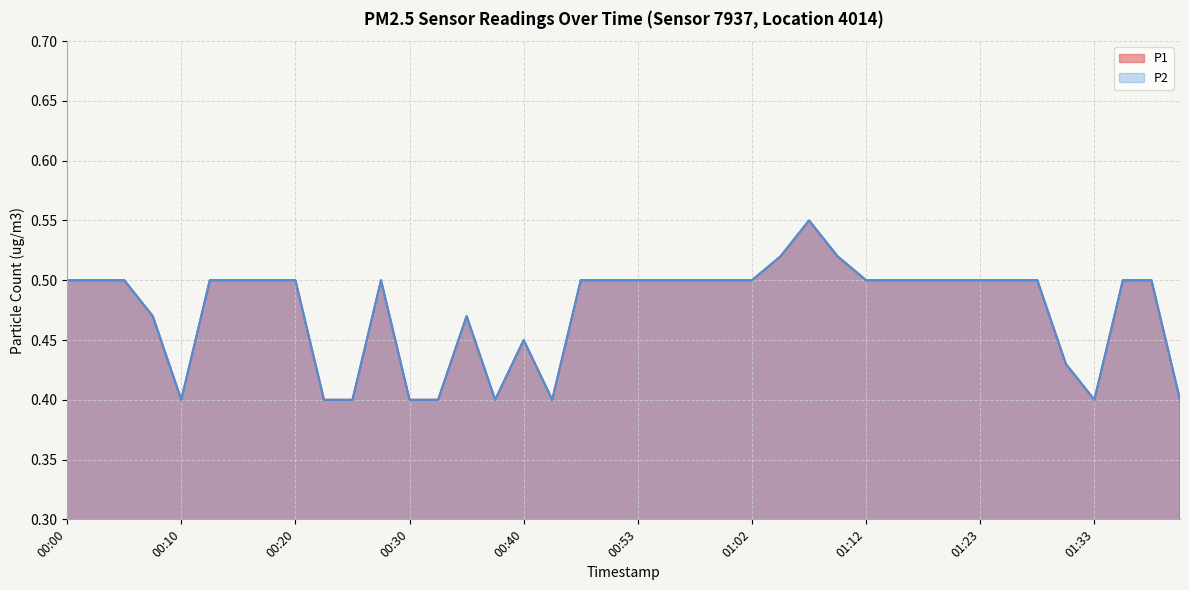

What is the label of the 32nd point from the right?

00:20